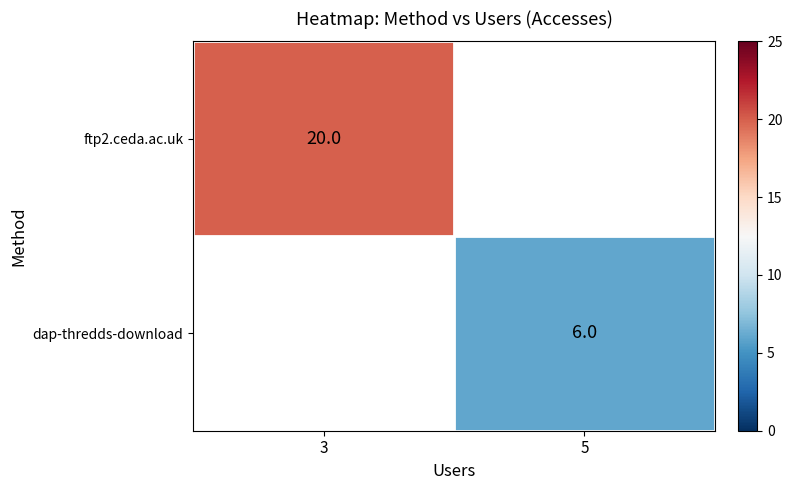

Is the value of dap-thredds-download at 5 greater than the value of ftp2.ceda.ac.uk at 3?

No